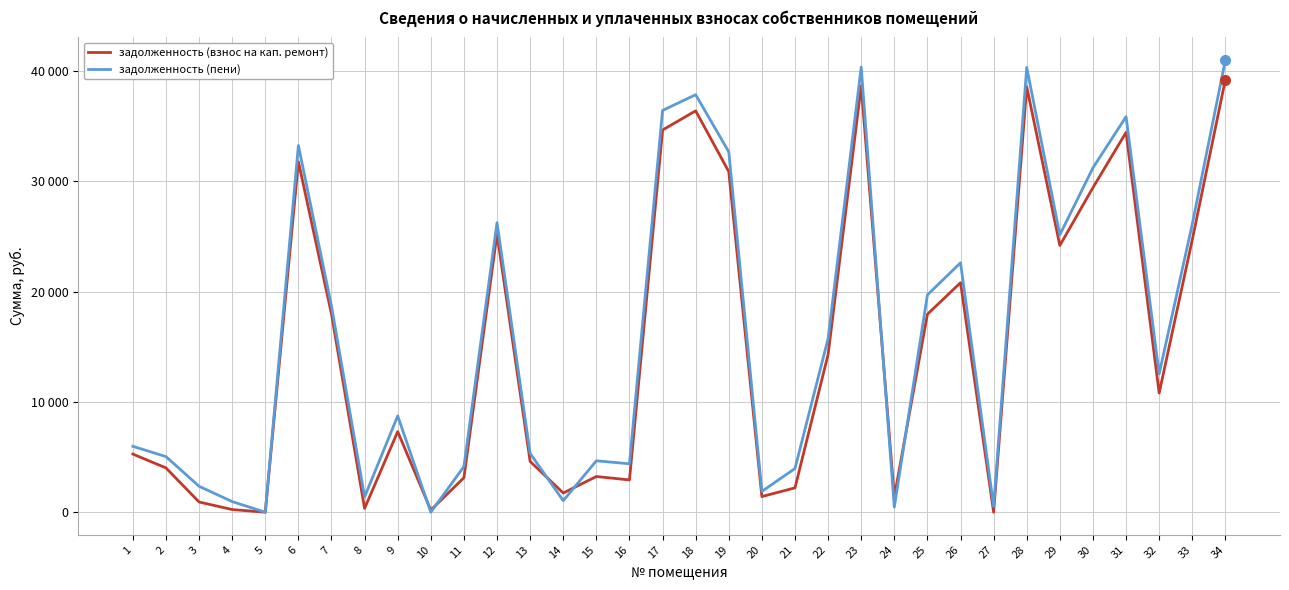

Does the chart display data point markers on the line(s)?

No